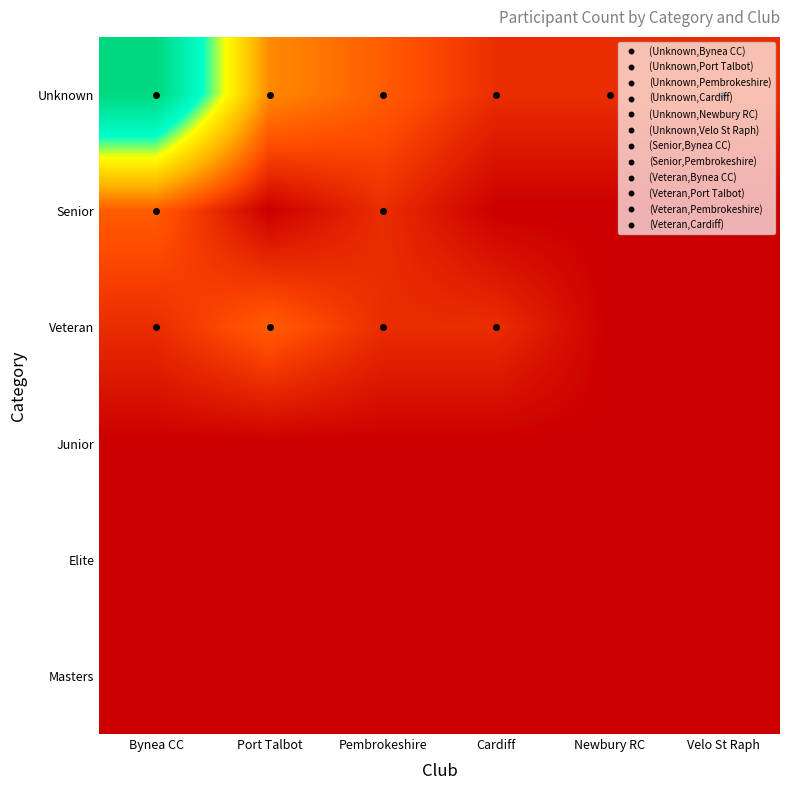

Reading left to right, what are all the values shown in this chart?

Unknown: Bynea CC=11	Port Talbot=3	Pembrokeshire=2	Cardiff=1	Newbury RC=1	Velo St Raph=1
Senior: Bynea CC=2	Port Talbot=0	Pembrokeshire=1	Cardiff=0	Newbury RC=0	Velo St Raph=0
Veteran: Bynea CC=1	Port Talbot=2	Pembrokeshire=1	Cardiff=1	Newbury RC=0	Velo St Raph=0
Junior: Bynea CC=0	Port Talbot=0	Pembrokeshire=0	Cardiff=0	Newbury RC=0	Velo St Raph=0
Elite: Bynea CC=0	Port Talbot=0	Pembrokeshire=0	Cardiff=0	Newbury RC=0	Velo St Raph=0
Masters: Bynea CC=0	Port Talbot=0	Pembrokeshire=0	Cardiff=0	Newbury RC=0	Velo St Raph=0